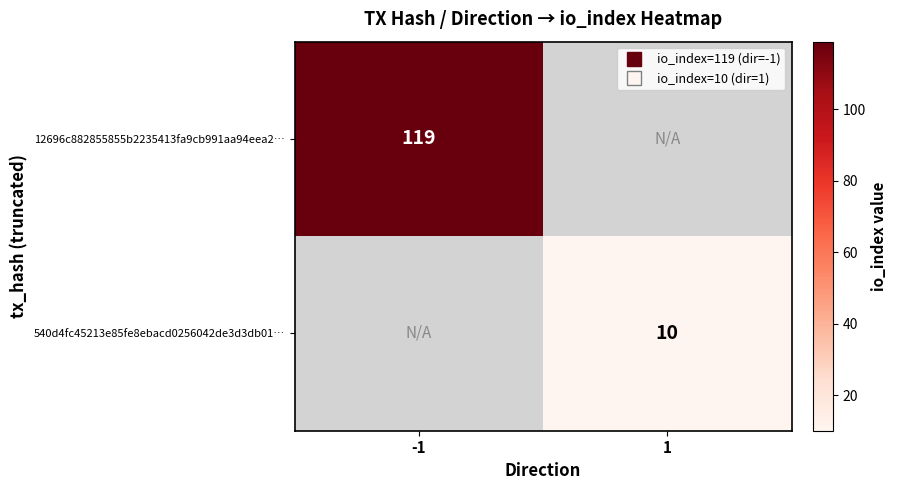

True or false: 12696c882855855b2235413fa9cb991aa94eea2… has a value of 119.0 at -1.

True